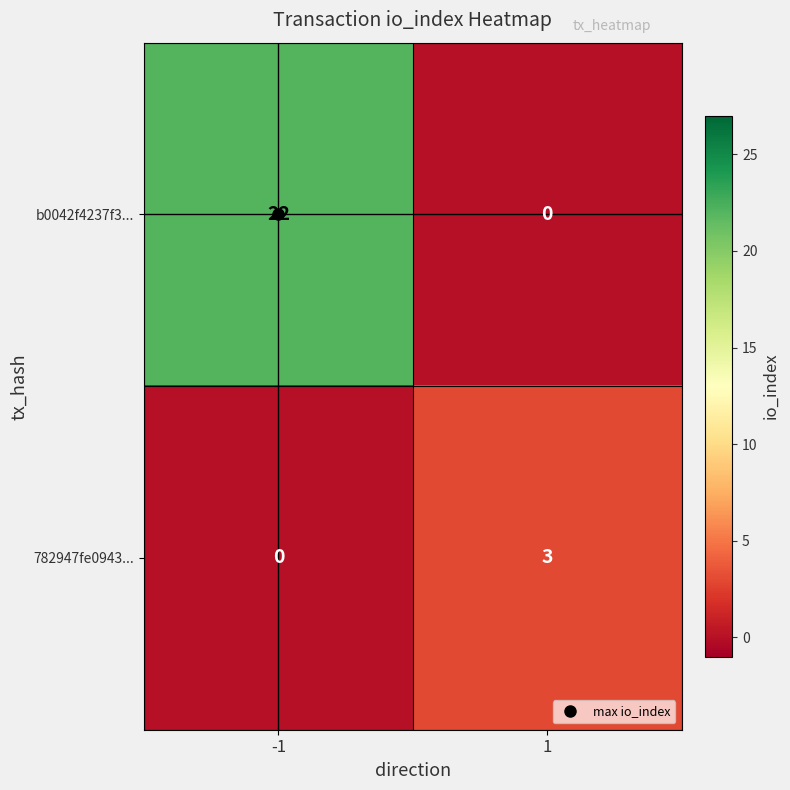

What is the maximum value for b0042f4237f3...?

22